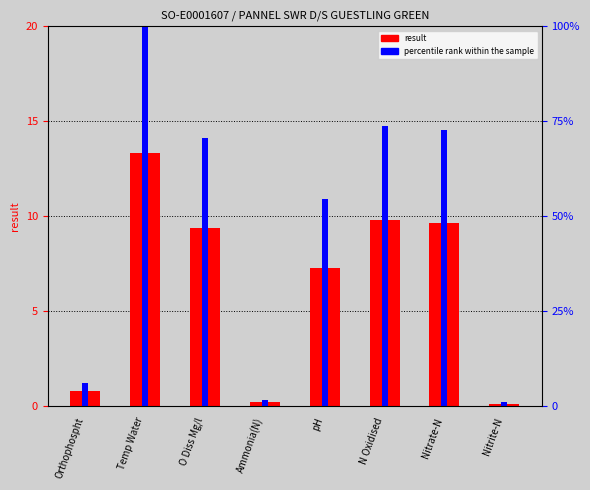

Which label corresponds to the largest value in the chart?

Temp Water